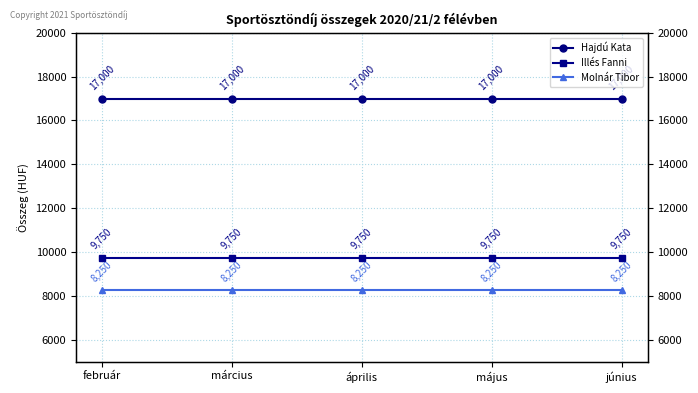

What is the average value of the Molnár Tibor series?

8250